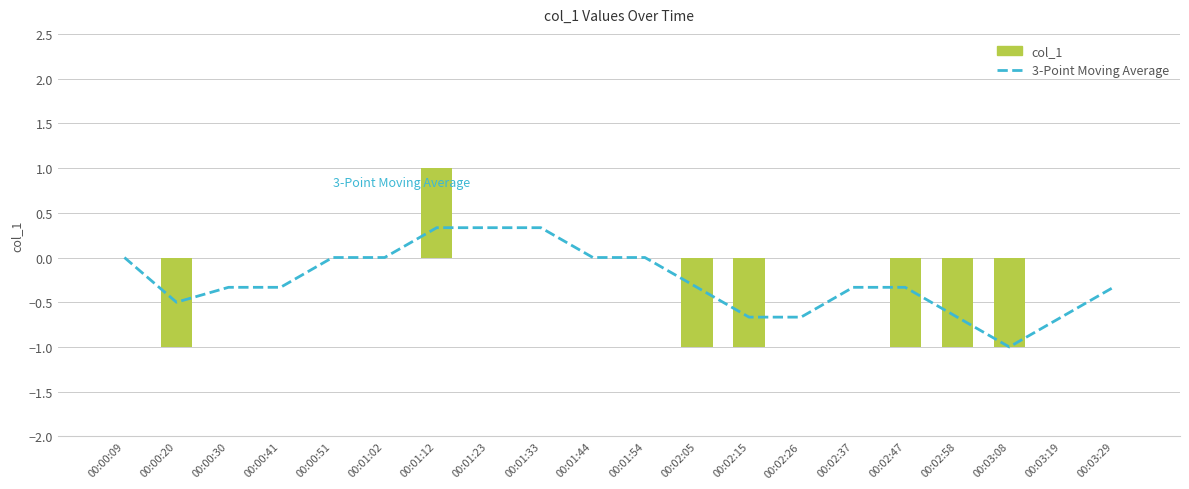

Rank the series by their average value, from highest to lowest.

col_1, 3-Point Moving Average